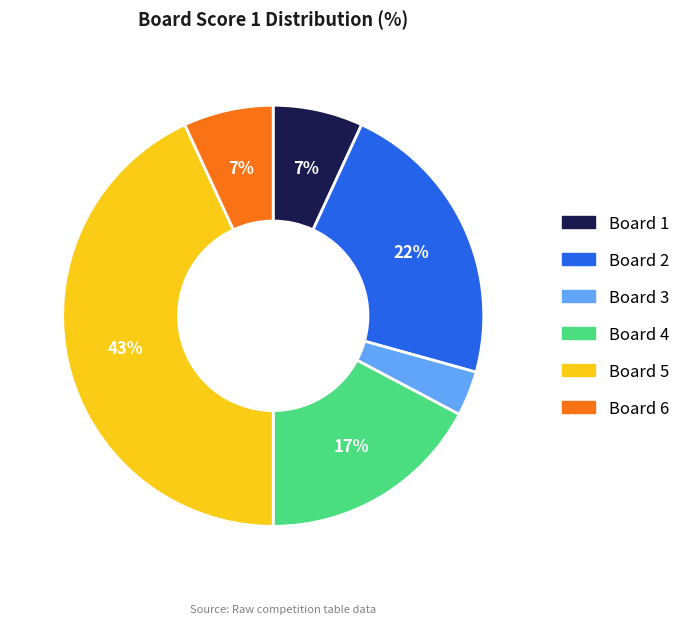

How many slices are in this pie chart?

6